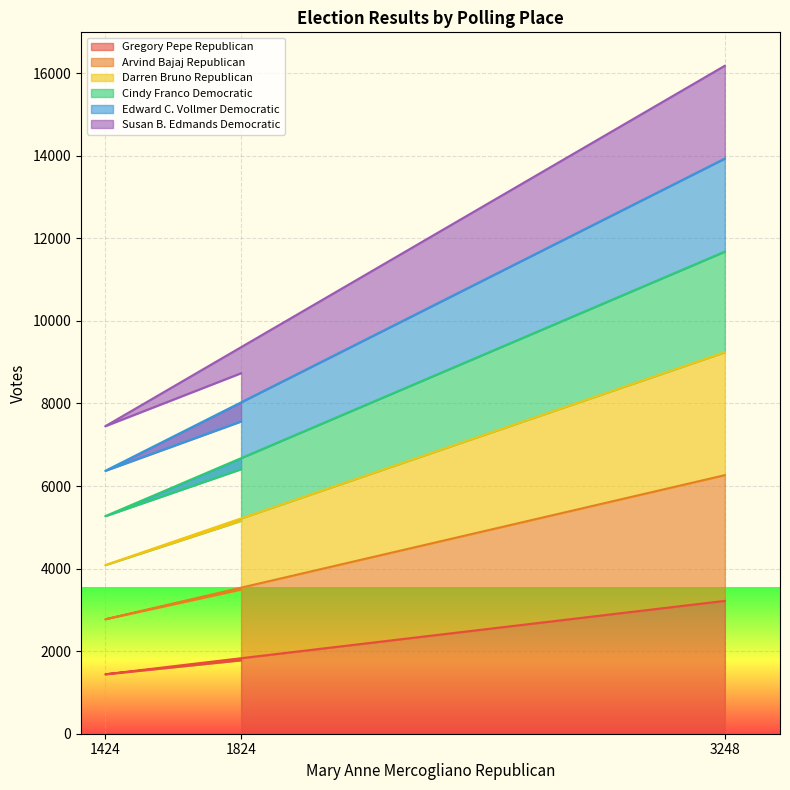

Which label corresponds to the smallest value in the chart?

1424